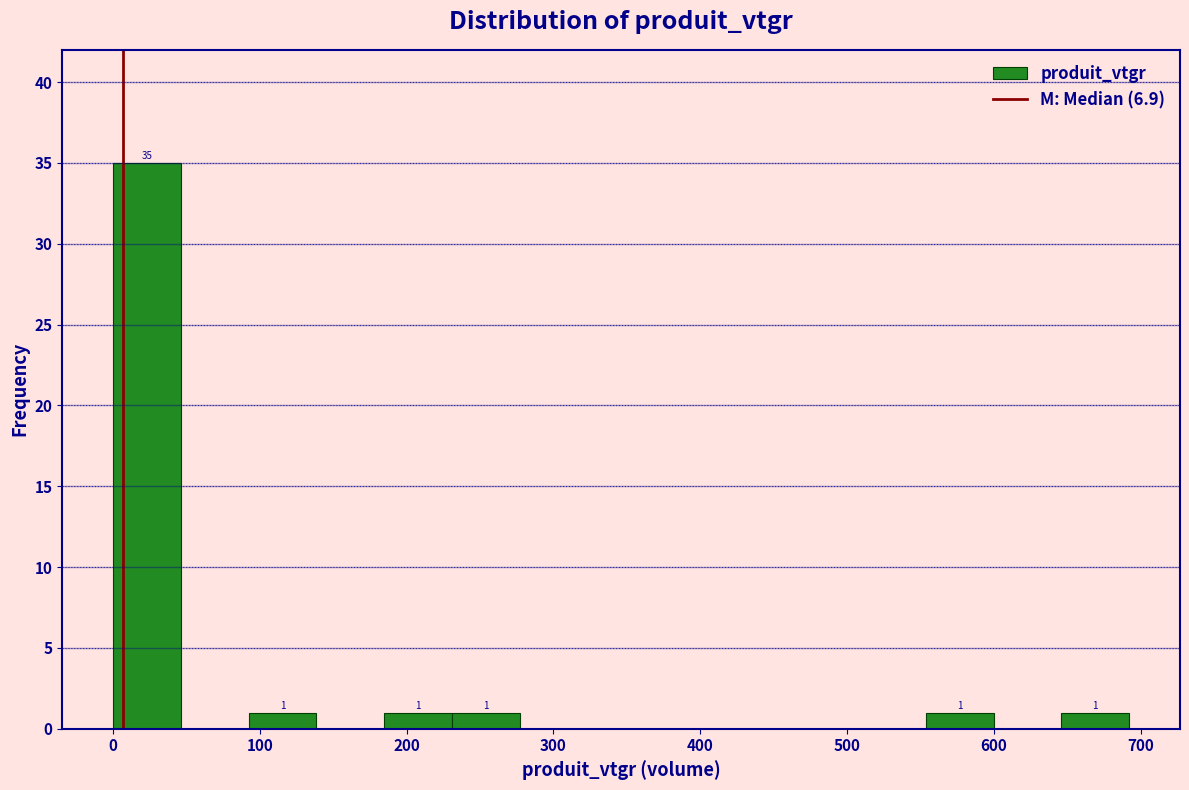

Over which range of the x-axis is the bar tallest?

0 to 50